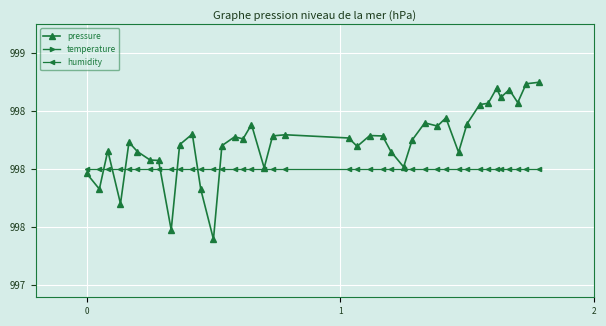

List the series in order of their overall mean, highest first.

temperature, pressure, humidity